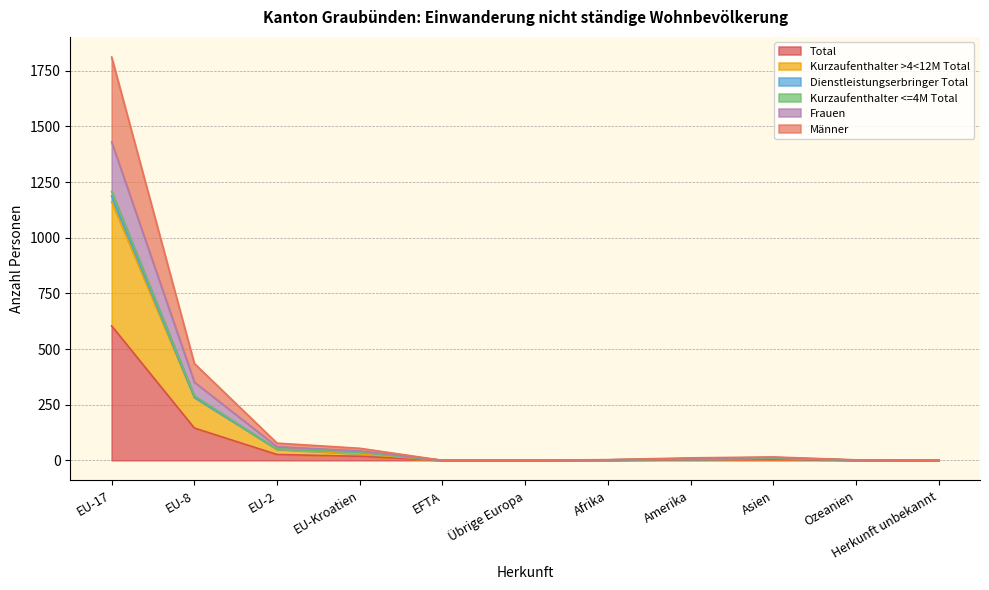

True or false: Männer and Frauen cross at least once.

False